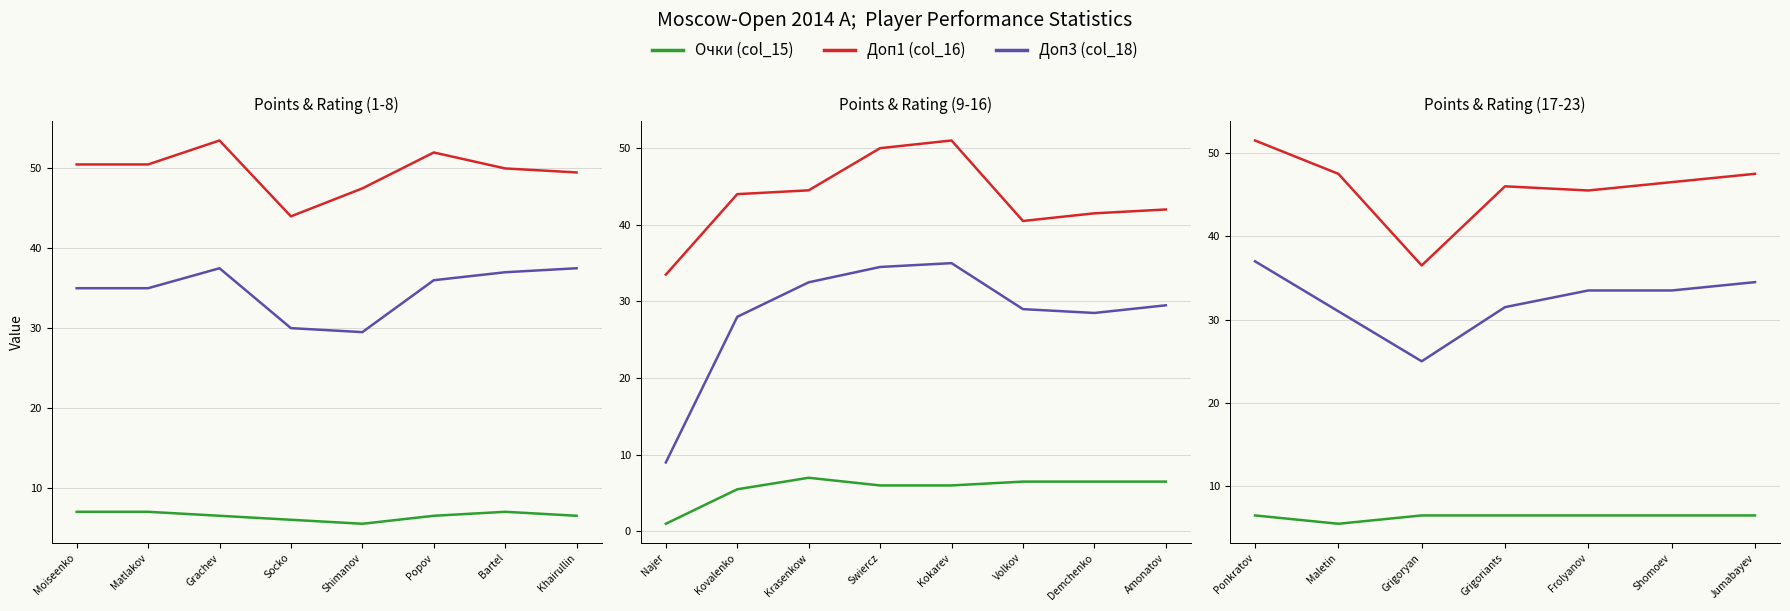

At which label does Доп3 (col_18) first exceed 33?

Ponkratov